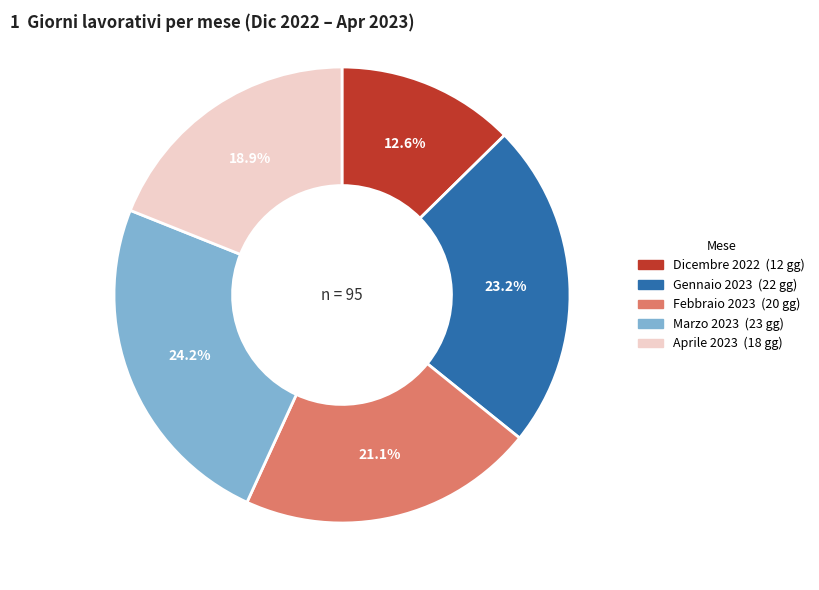

Is Aprile 2023 the majority of the pie?

No